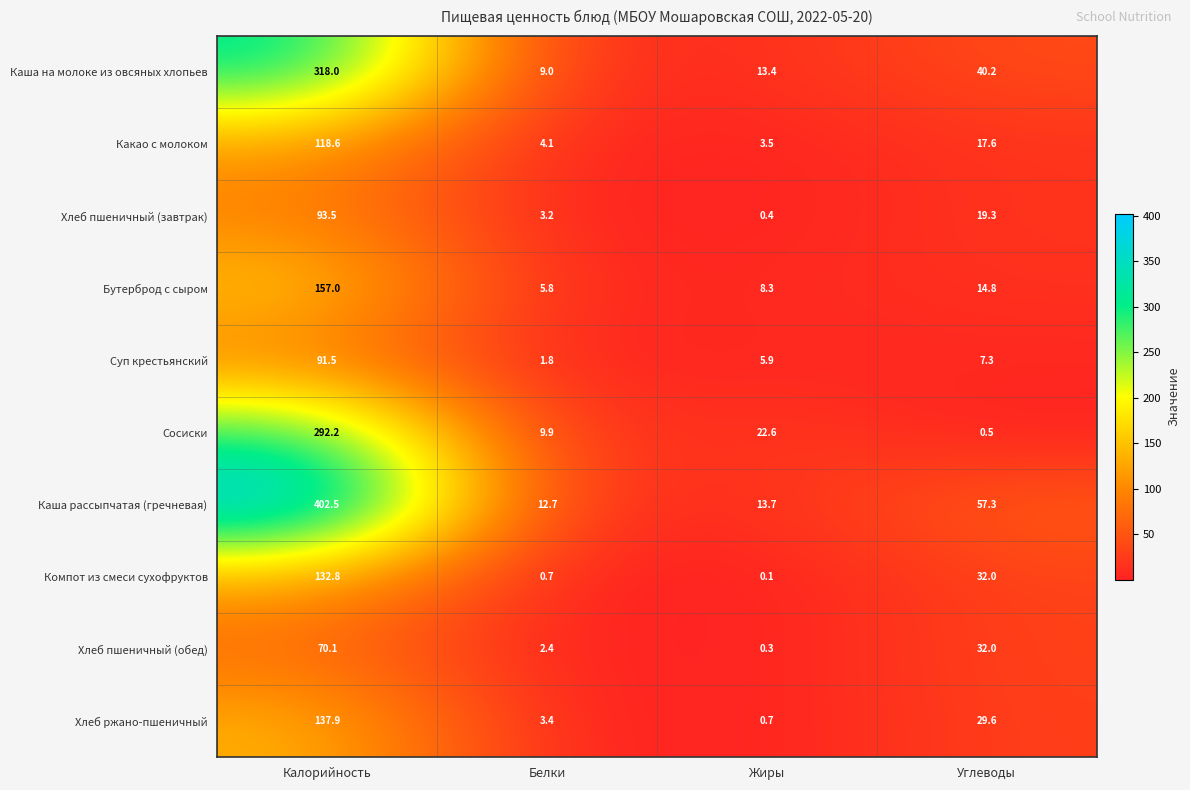

What is the spread (max minus min) of values at Калорийность?

332.4